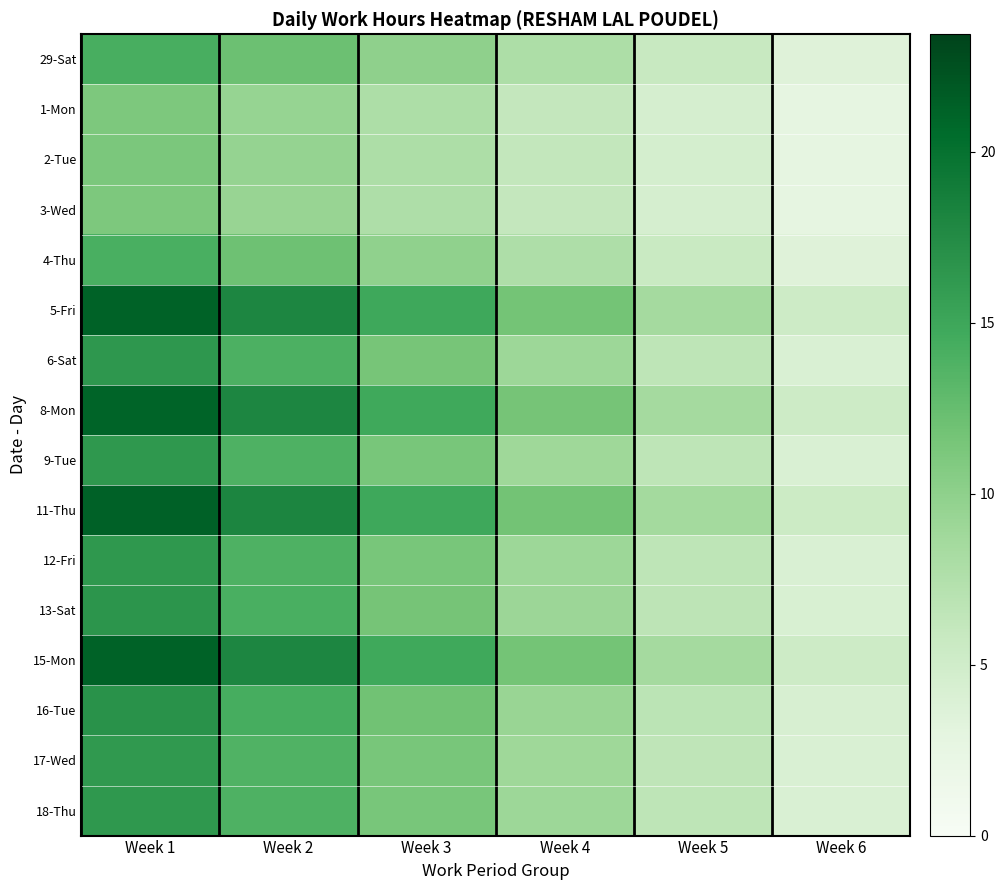

Between Week 2 and Week 6, which series saw the biggest shift?

11-Thu